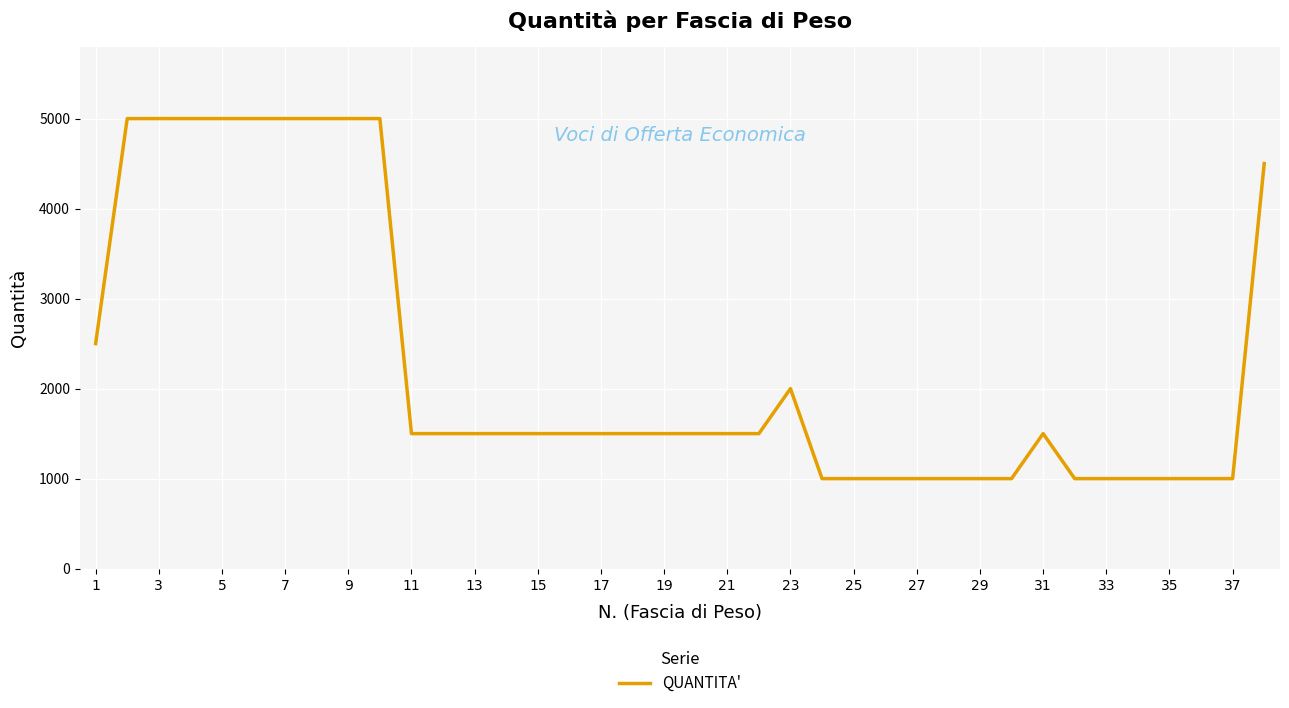

What is the smallest value displayed?

1000